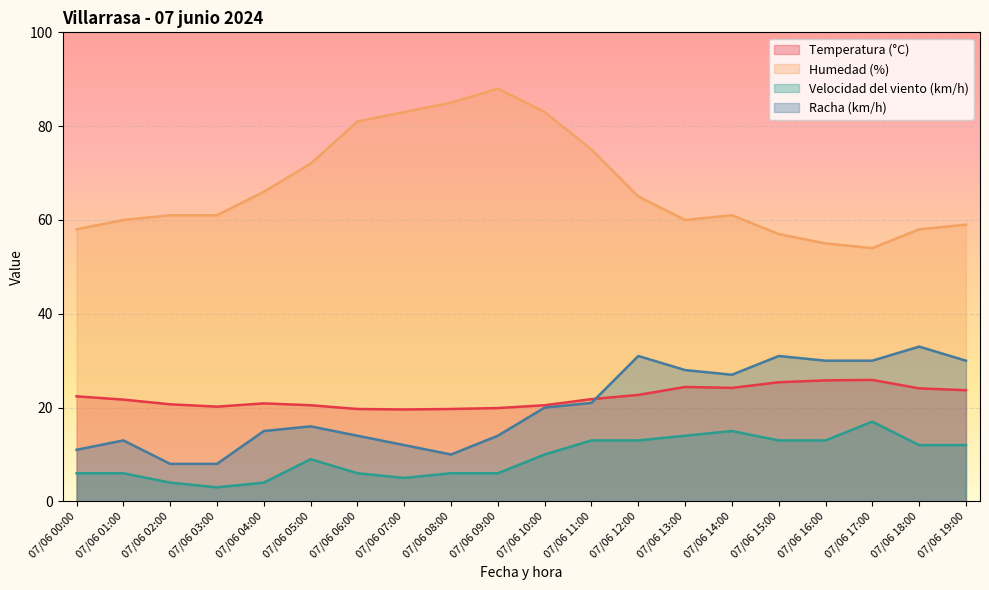

What is the minimum value for Racha (km/h)?

8.0